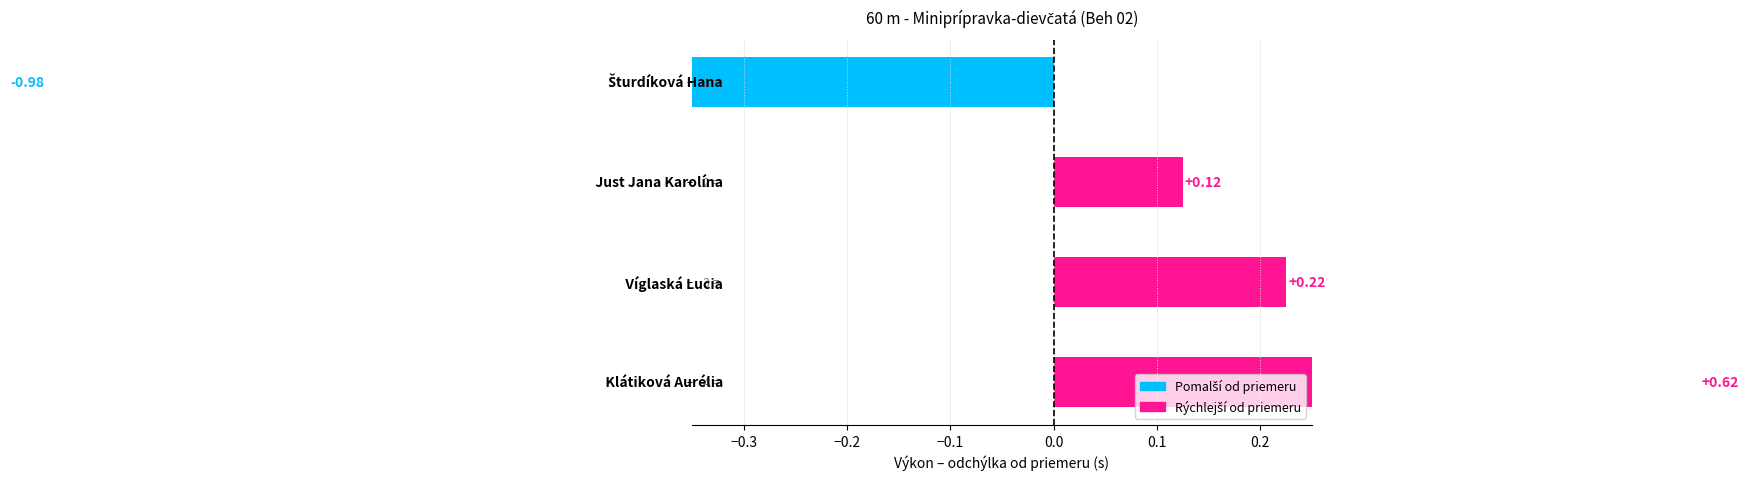

What is the change in value from −0.4 to −0.2?

+1.2